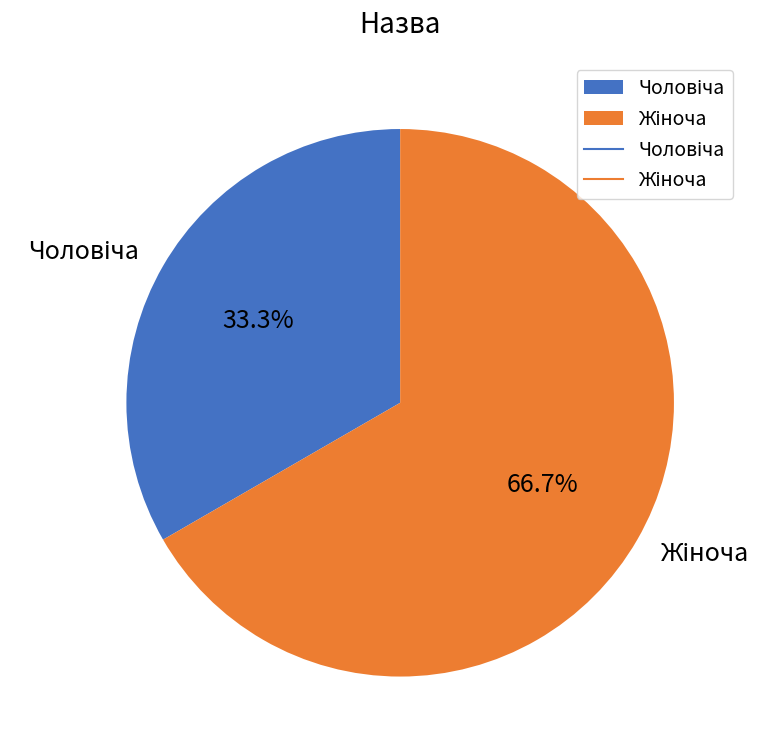

Is there any slice that represents more than half of the pie?

Yes